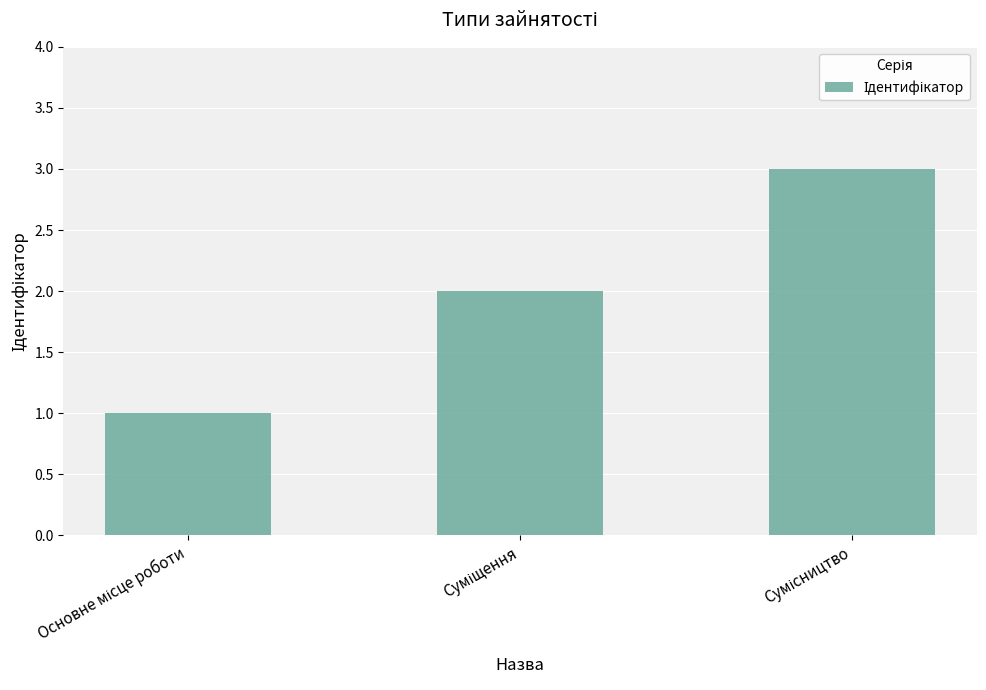

What is the maximum value shown in the chart?

3